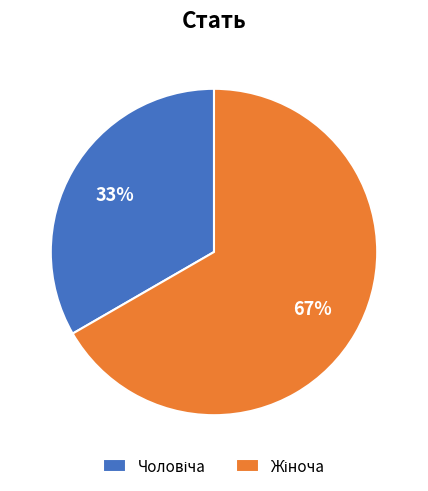

Count the number of slices in the pie.

2